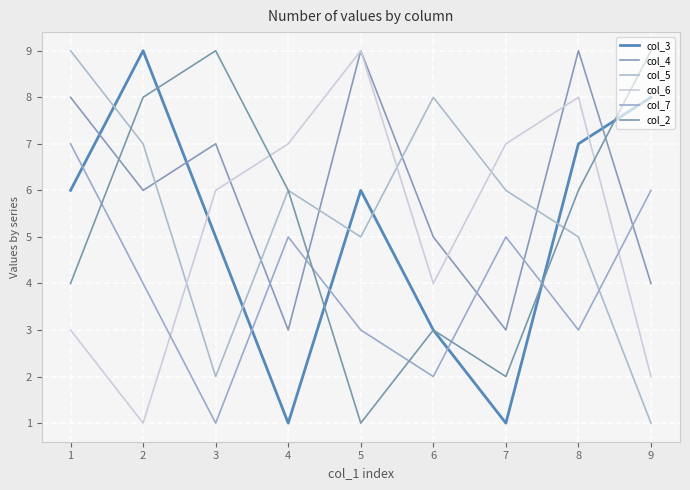

What is the approximate value of col_5 at 1?

9